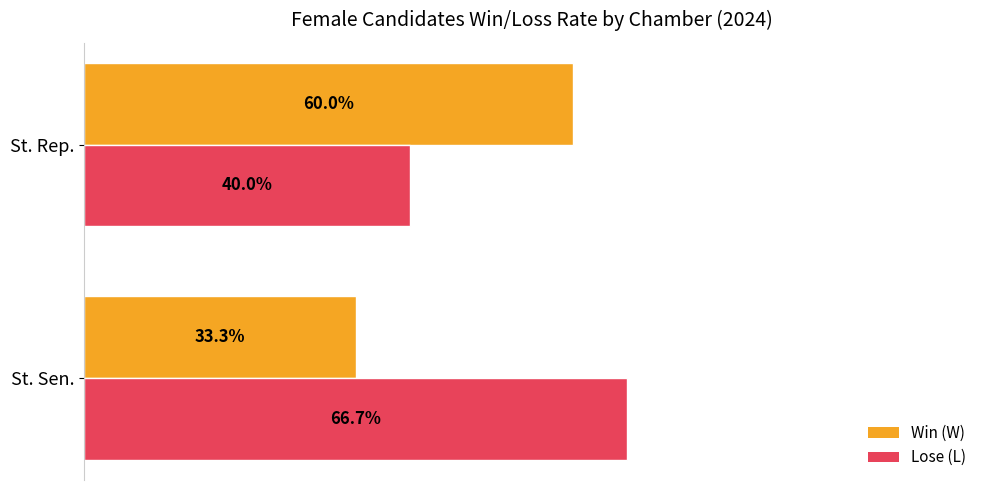

Rank the series by their average value, from lowest to highest.

Win (W), Lose (L)